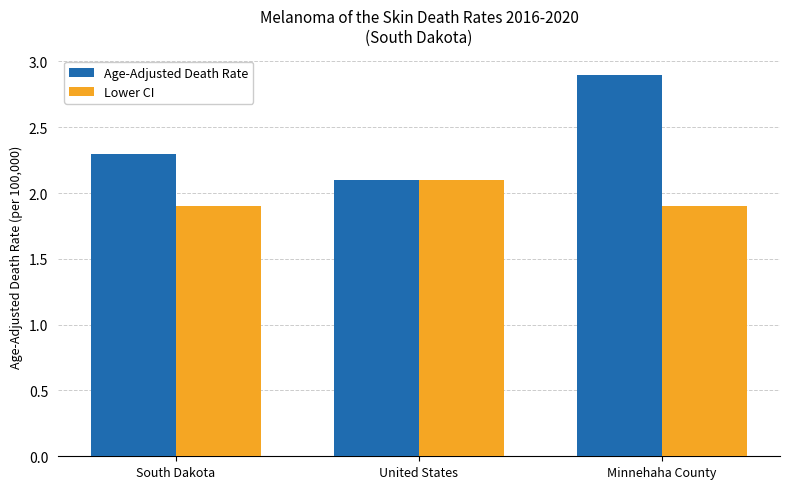

What is the label of the 1st bar from the left?

South Dakota